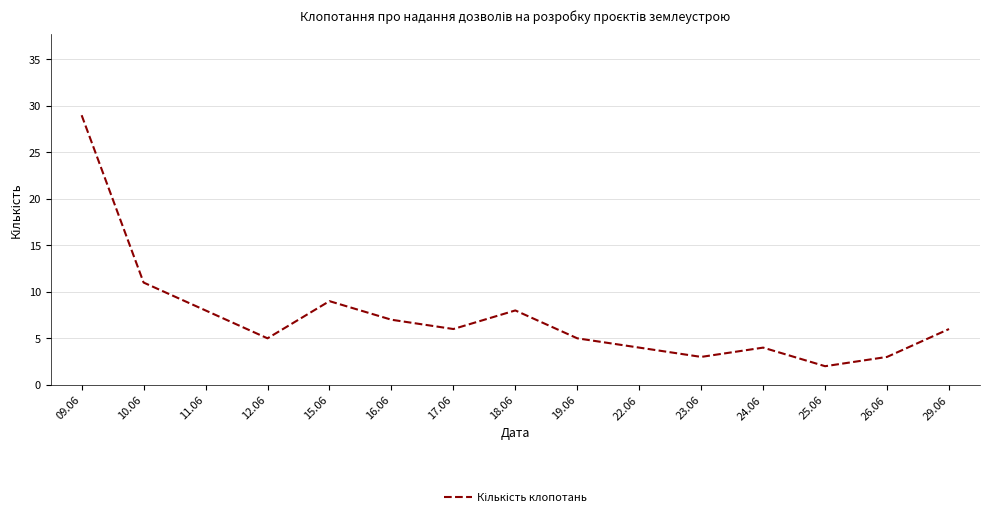

The value at 11.06 is 8. True or false?

True